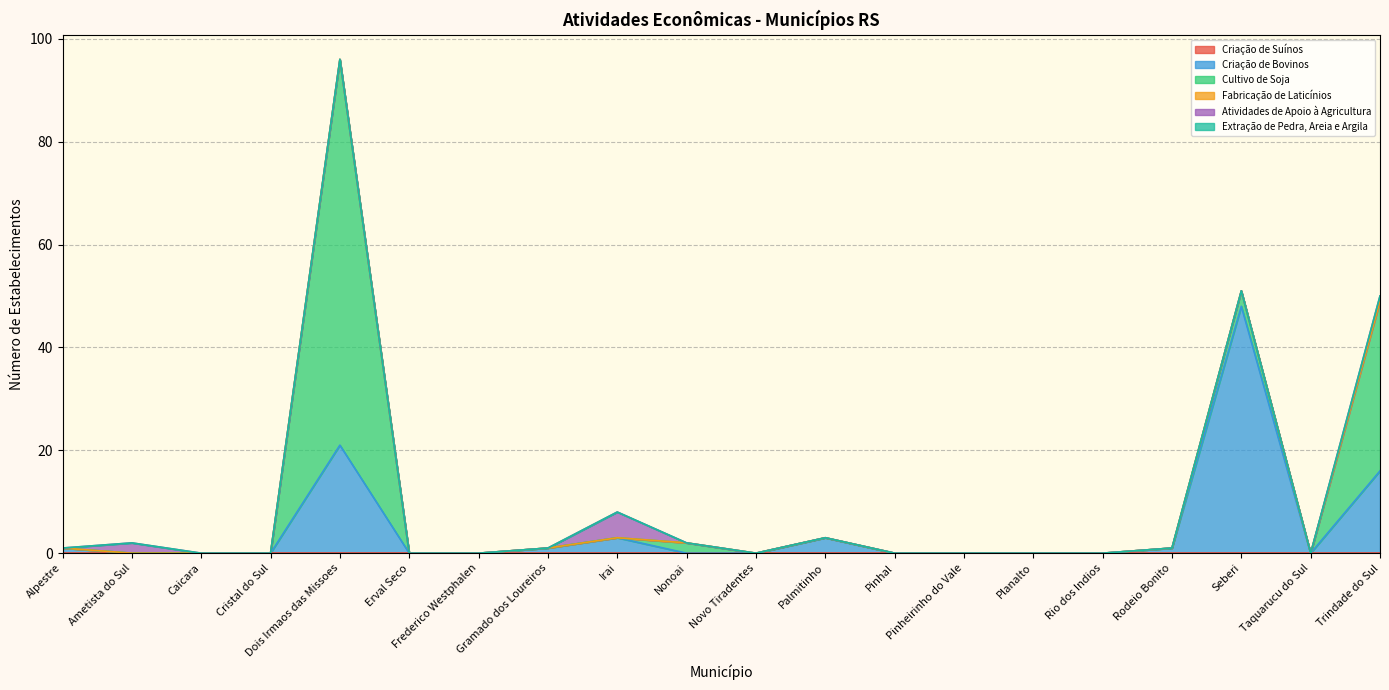

Which series changed the most between Rio dos Indios and Taquarucu do Sul?

Criação de Suínos